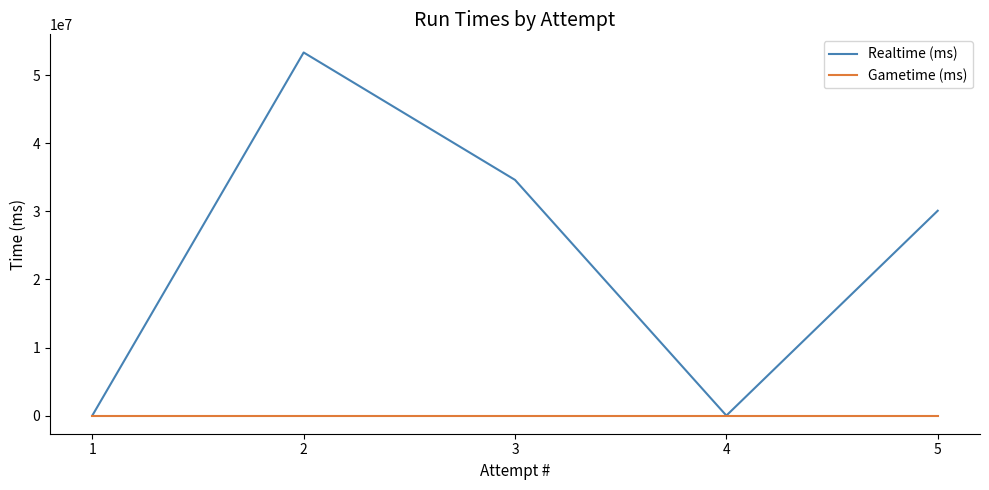

At which category is the sum across all series the highest?

2